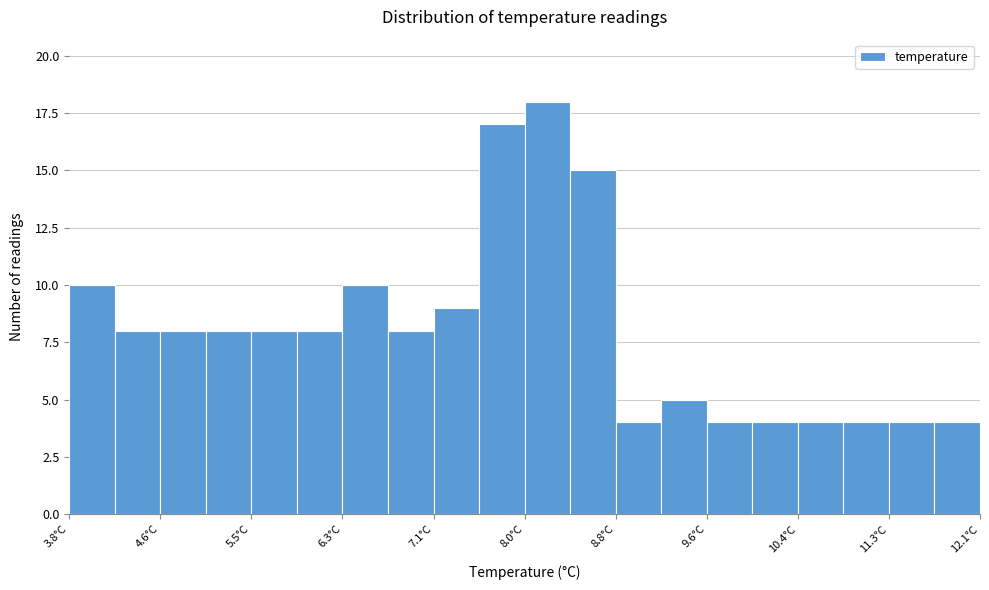

Reading left to right, list every bar in this chart as the range it spans on the x-axis followed by its height. Neither the bar edges nor the heights are printed on the chart, so give them approximately, as read against the axes.

3.8 to 4.2: 10
4.2 to 4.6: 8
4.6 to 5.0: 8
5.0 to 5.5: 8
5.5 to 5.9: 8
5.9 to 6.3: 8
6.3 to 6.7: 10
6.7 to 7.1: 8
7.1 to 7.5: 9
7.5 to 8.0: 17
8.0 to 8.4: 18
8.4 to 8.8: 15
8.8 to 9.2: 4
9.2 to 9.6: 5
9.6 to 10.0: 4
10.0 to 10.4: 4
10.4 to 10.9: 4
10.9 to 11.3: 4
11.3 to 11.7: 4
11.7 to 12.1: 4